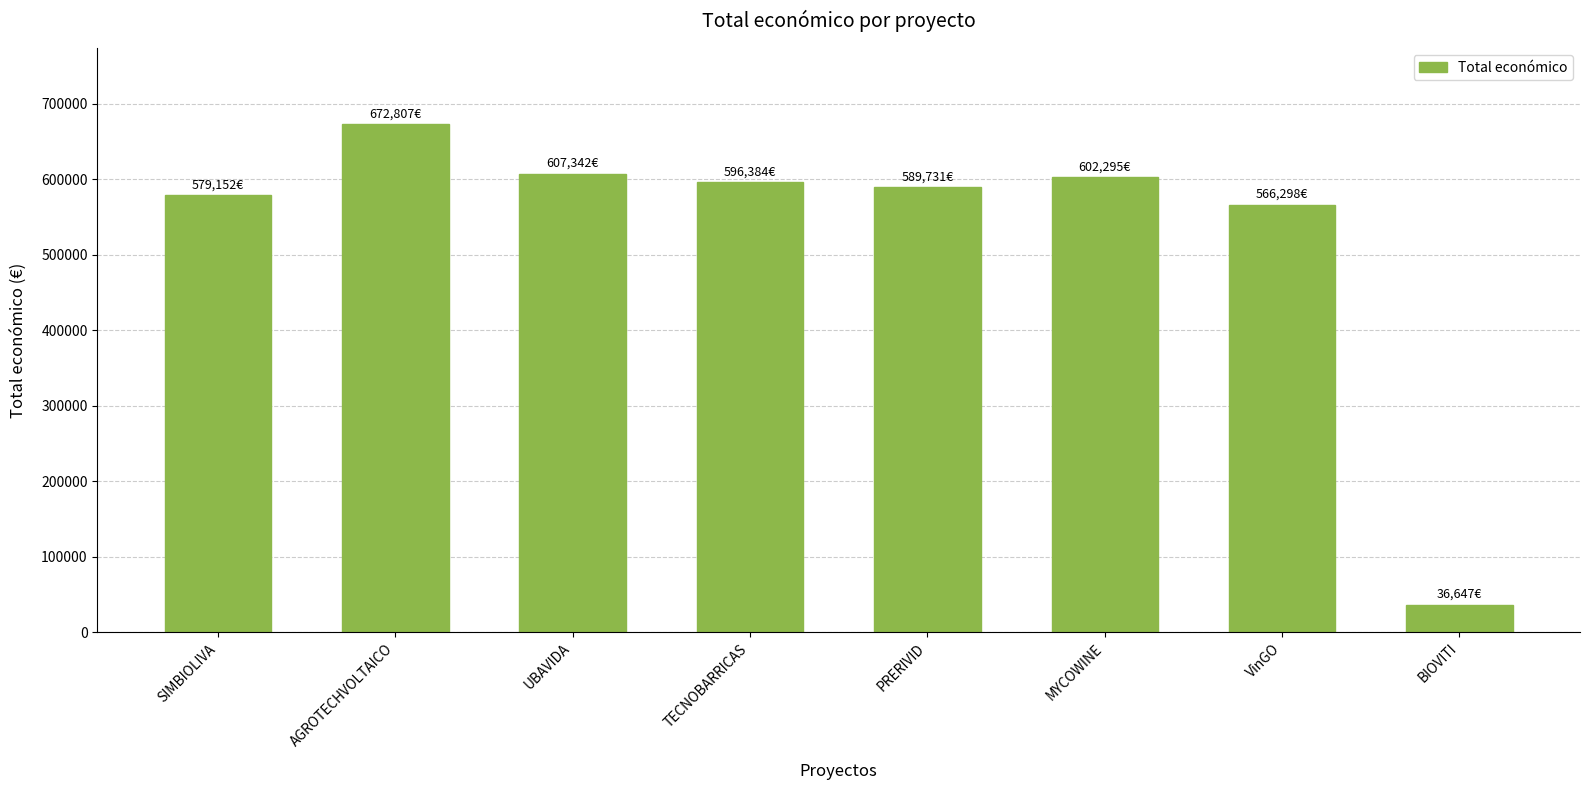

What is the difference between the values at AGROTECHVOLTAICO and SIMBIOLIVA?

93655.0